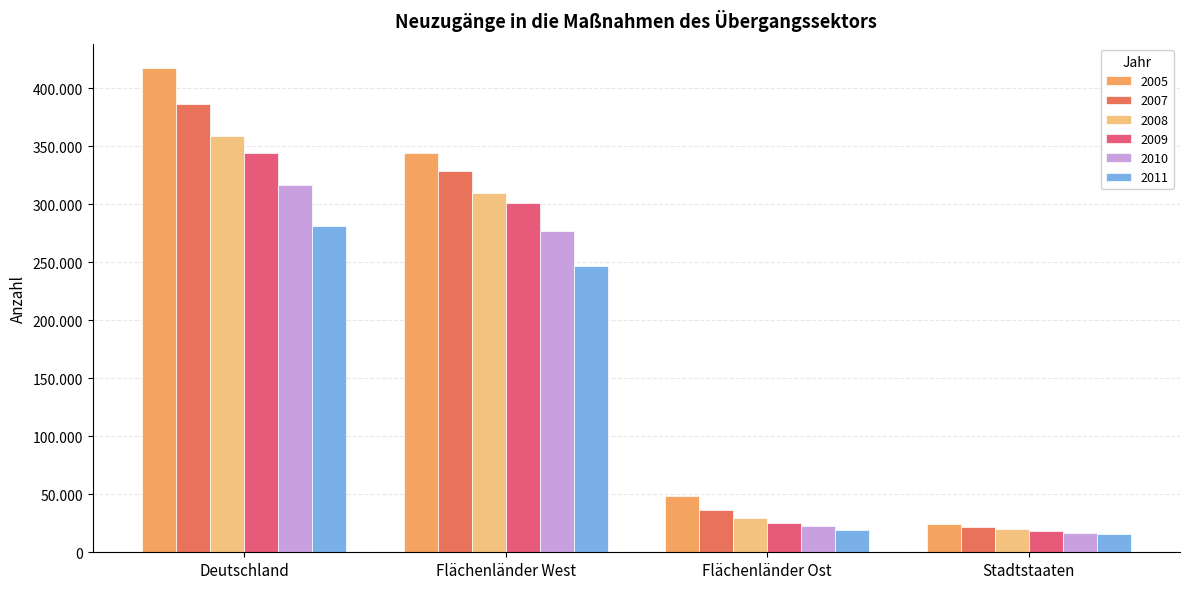

Does the chart contain any negative values?

No